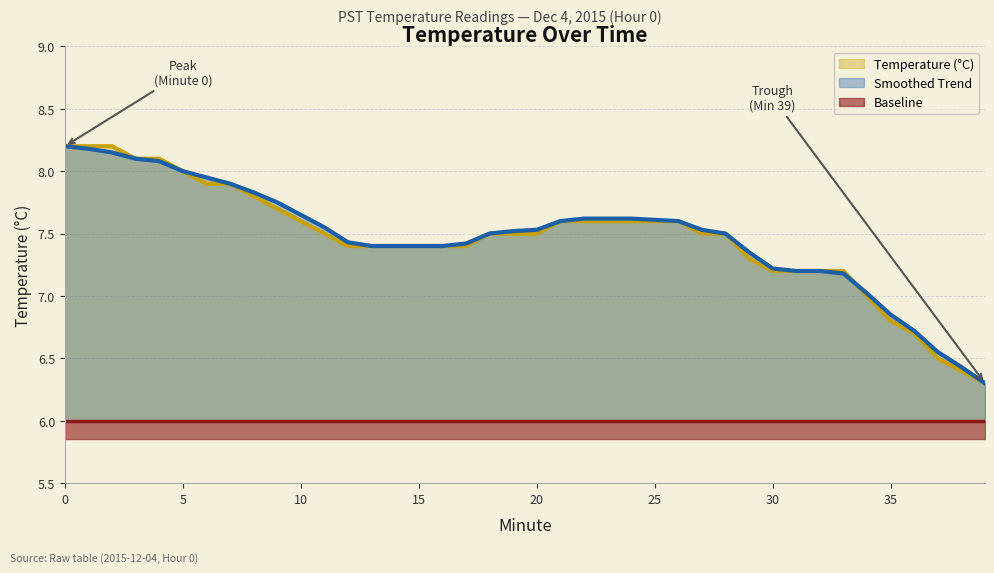

Which series changed the most between 10 and 39?

Smoothed Trend